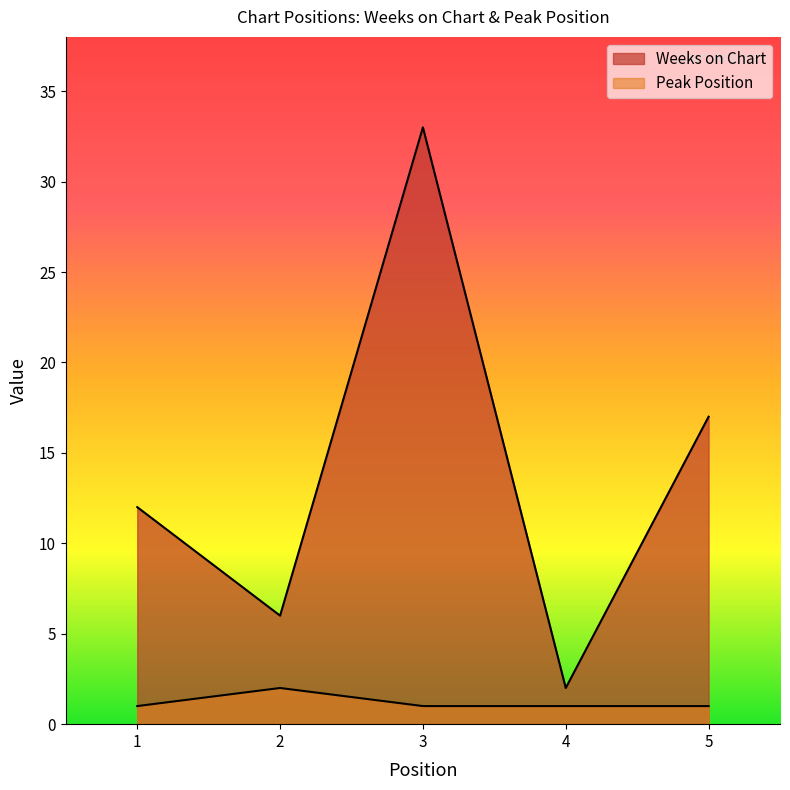

What are all the series names shown in the legend?

Weeks on Chart, Peak Position